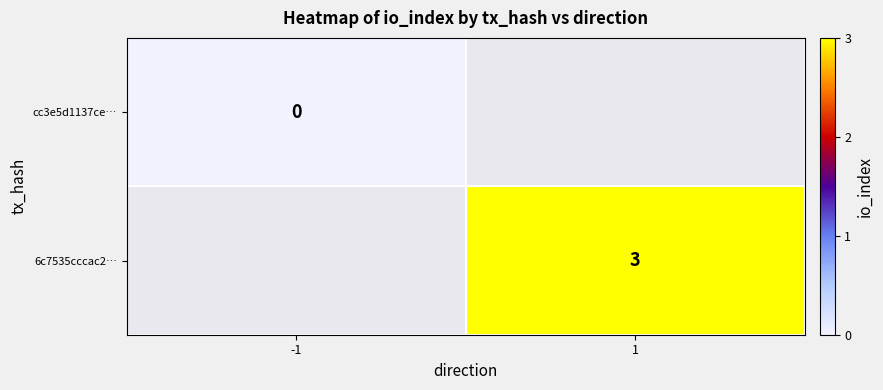

The value of 6c7535cccac2… at 1 is 3. True or false?

True